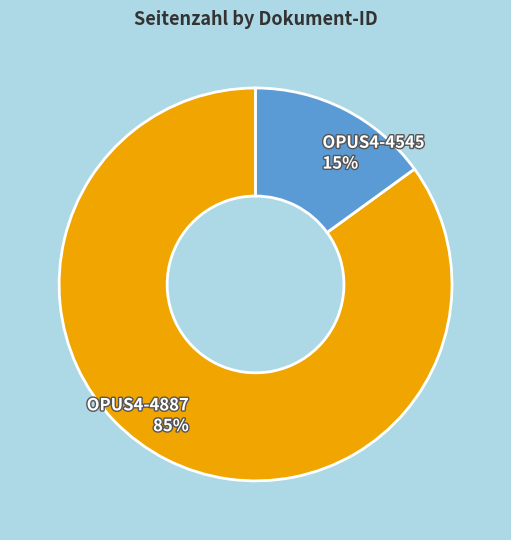

To the nearest percent, what is the difference between the largest and smallest slice percentages?

70%